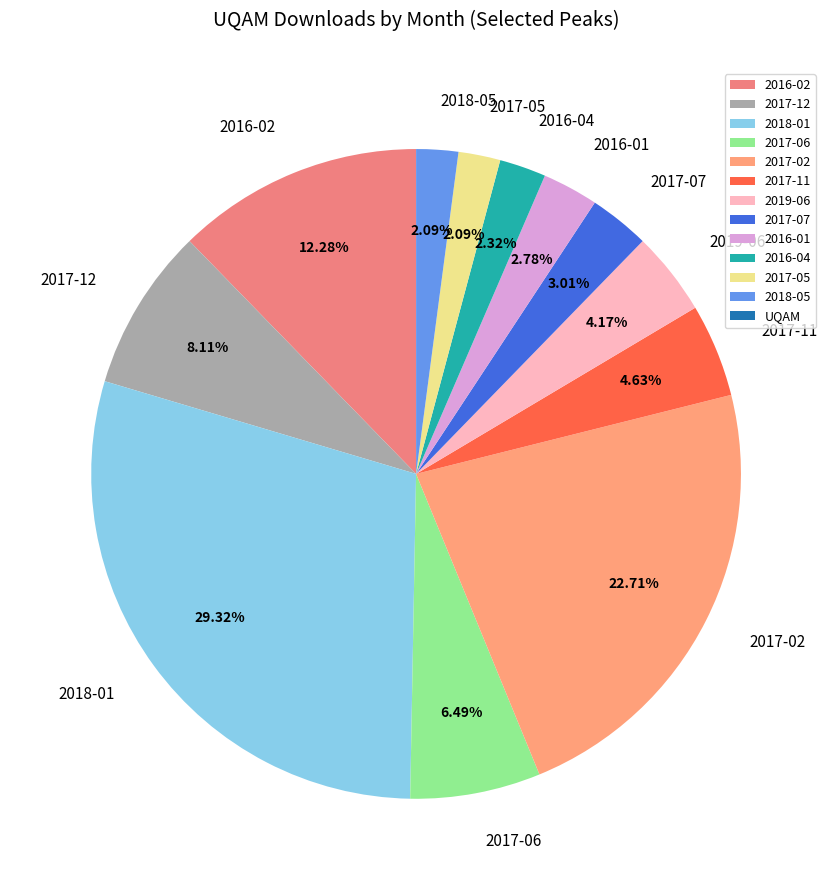

Does 2017-06 account for over 50% of the chart?

No